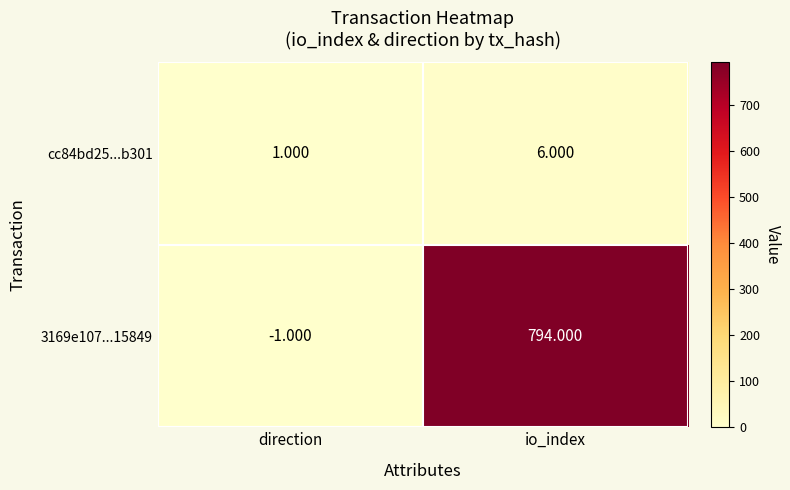

List the labels in order of 3169e107...15849 value, largest first.

io_index, direction